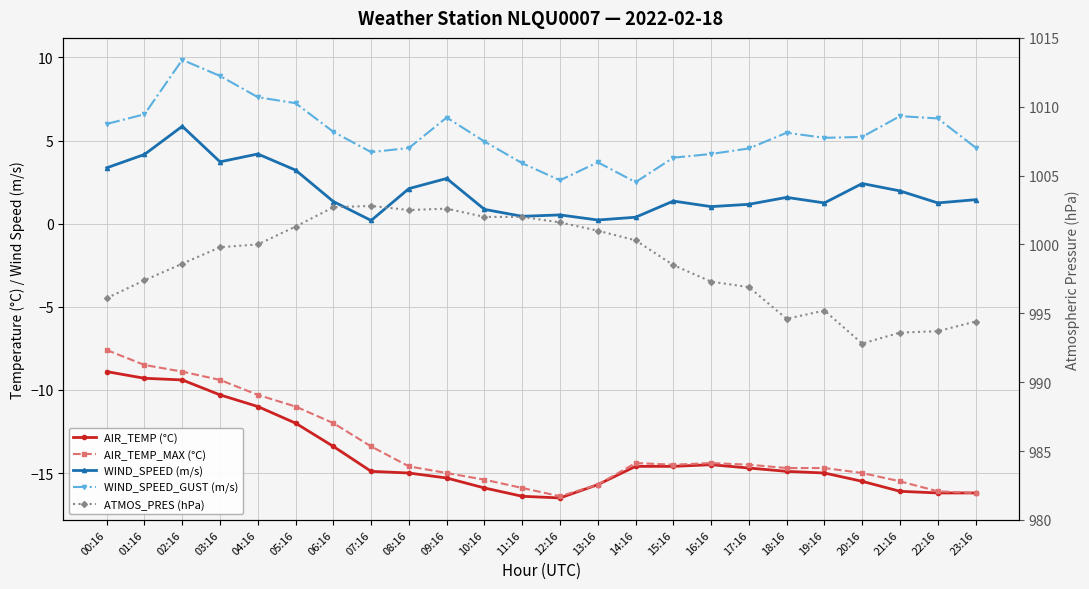

What is the difference between the AIR_TEMP (°C) values at 22:16 and 00:16?

7.3